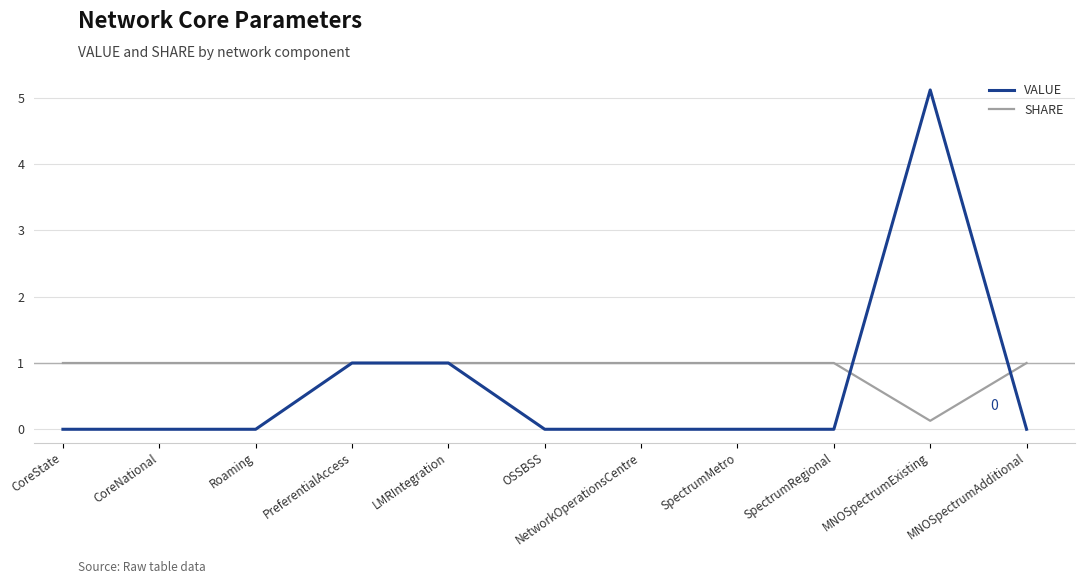

Is this an area chart (filled region under the line)?

No